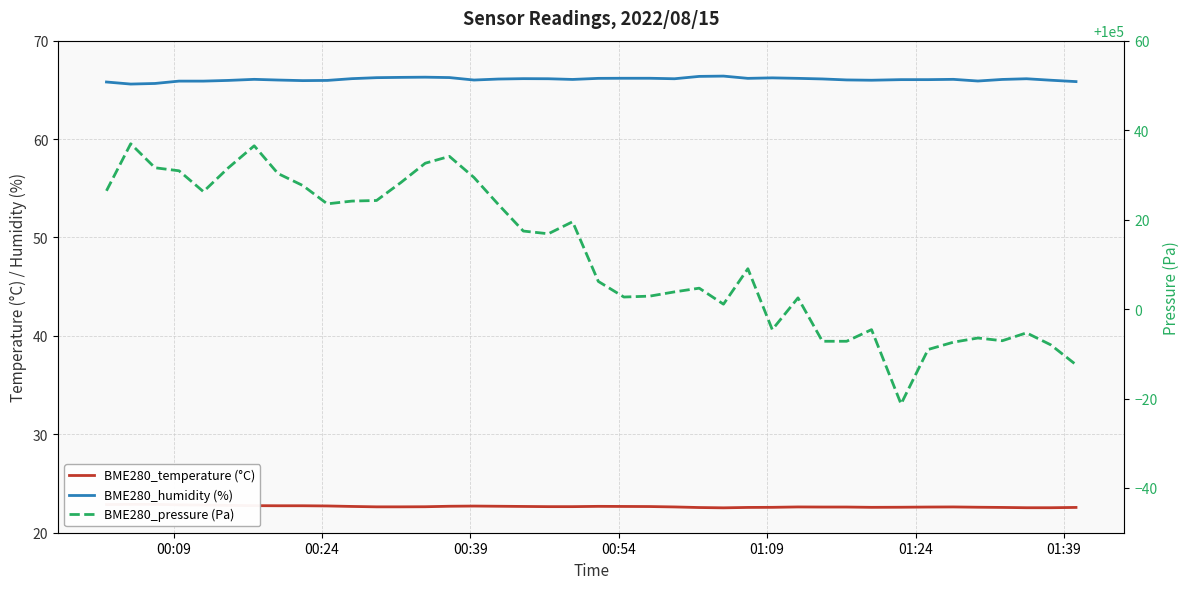

Does the chart have visible grid lines?

Yes